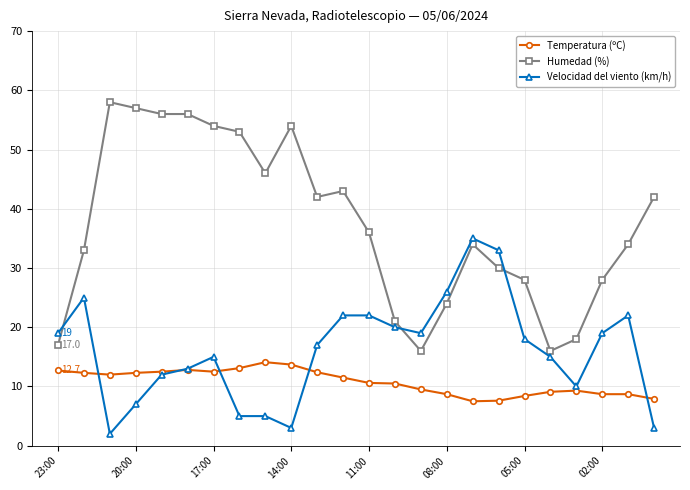

What is the value of the Velocidad del viento (km/h) point at the 17th from the left?

35.0